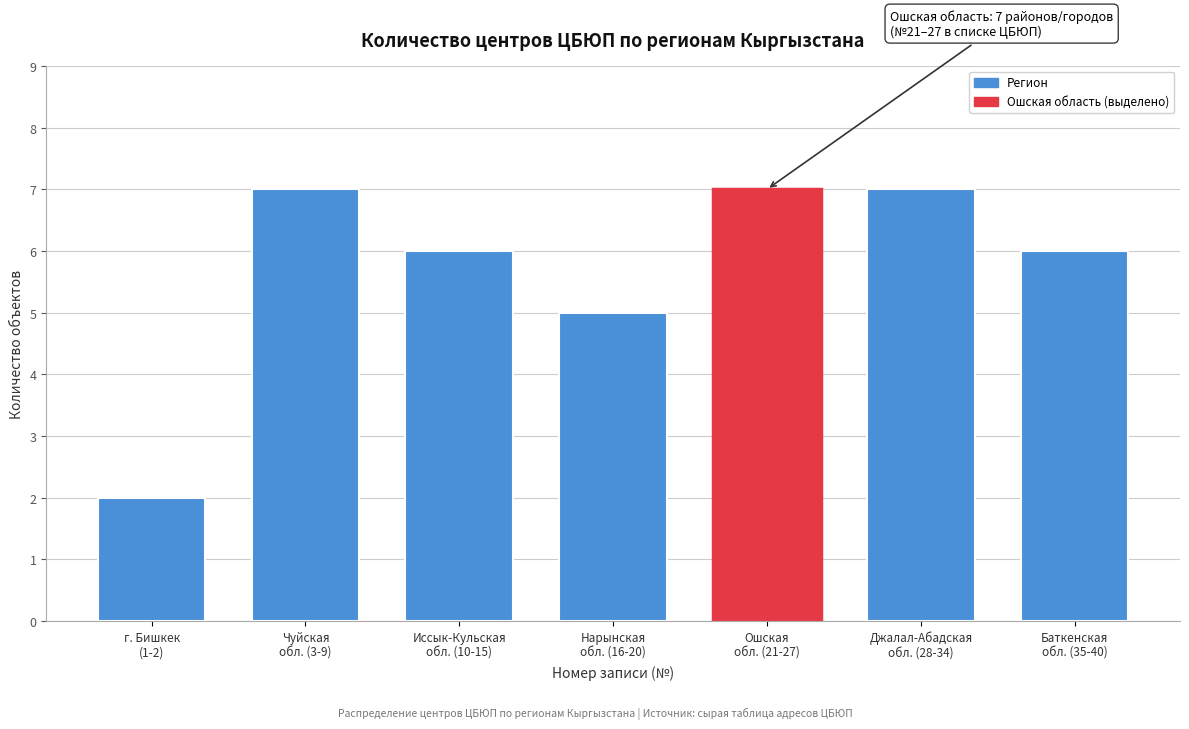

Reading right to left, transcribe all the data shown in this chart.

6	7	7	5	6	7	2